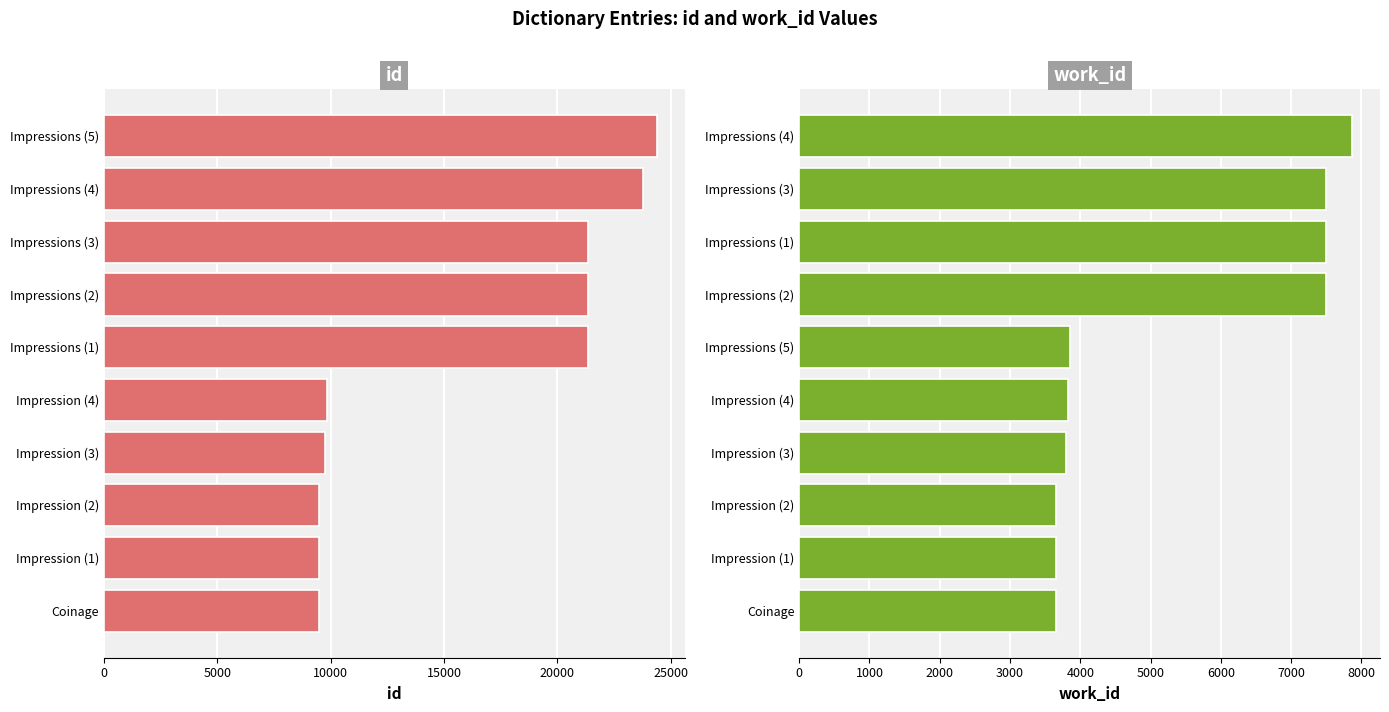

Between Impression (2) and Impression (1), which is larger?

Impression (2)